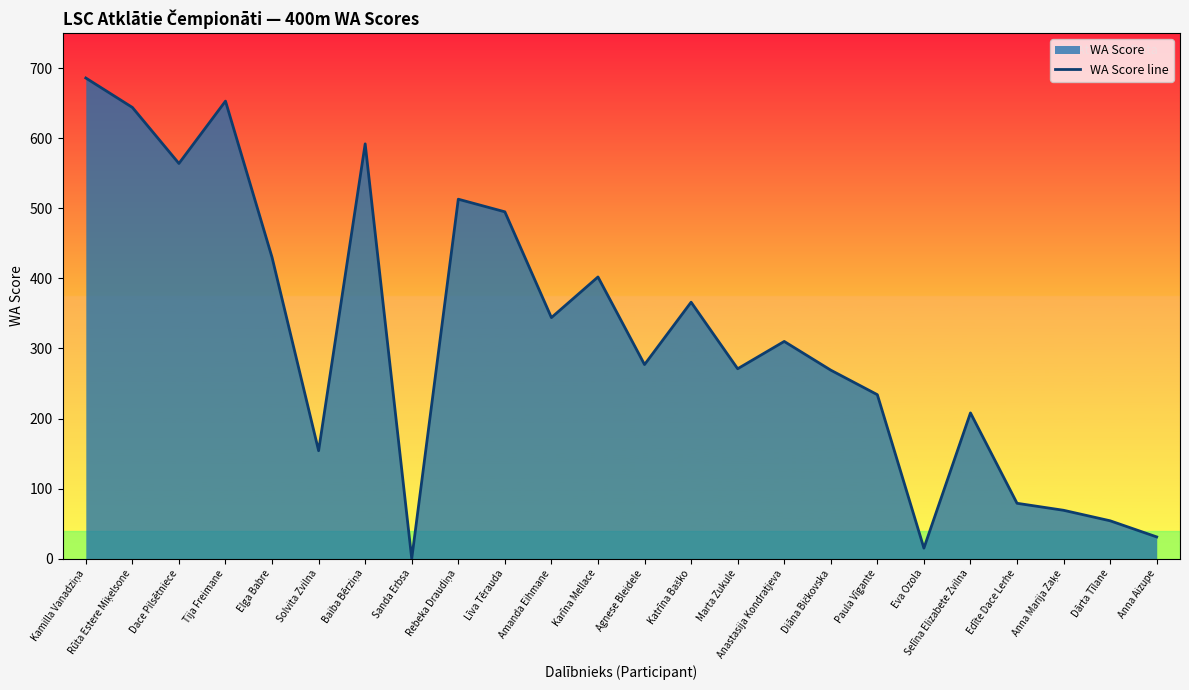

Reading left to right, transcribe all the data shown in this chart.

Kamilla Vanadziņa=686	Rūta Estere Miķelsone=644	Dace Pilsētniece=564	Tija Freimane=653	Elga Babre=430	Solvita Zvilna=154	Baiba Bērziņa=592	Sanda Erbsa=0	Rebeka Draudiņa=513	Līva Tērauda=495	Amanda Eihmane=344	Karīna Mellace=402	Agnese Bleidele=277	Katrīna Baško=366	Marta Zukule=271	Anastasija Kondratjeva=310	Diāna Bičkovska=269	Paula Vīgante=234	Eva Ozola=15	Selīna Elizabete Zvilna=208	Edīte Dace Lerhe=79	Anna Marija Zaķe=69	Dārta Tīlane=54	Anna Aizupe=31